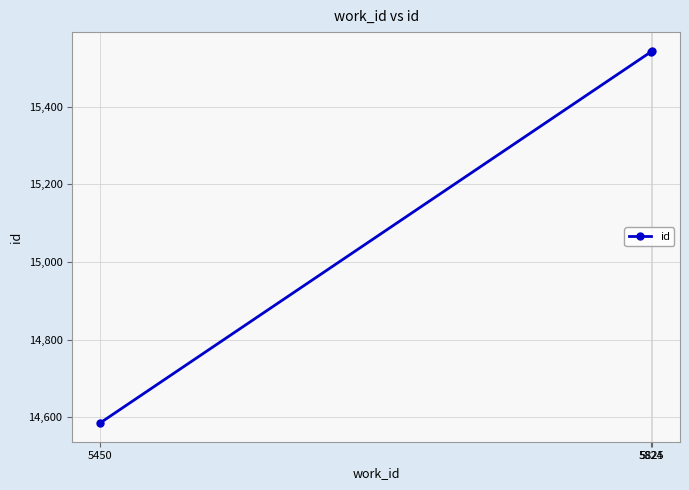

What is the greatest value displayed?

15544